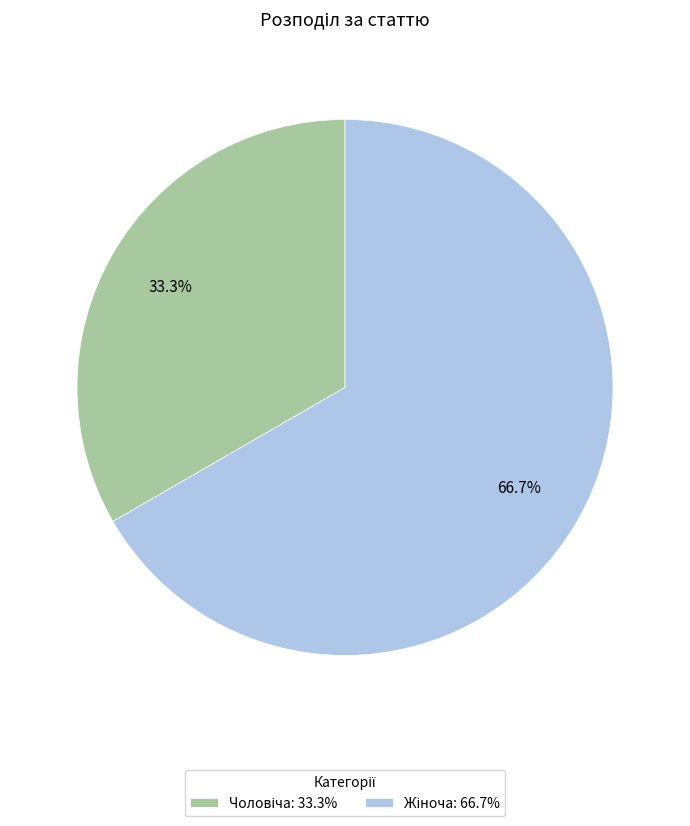

Does any single category account for the majority?

Yes